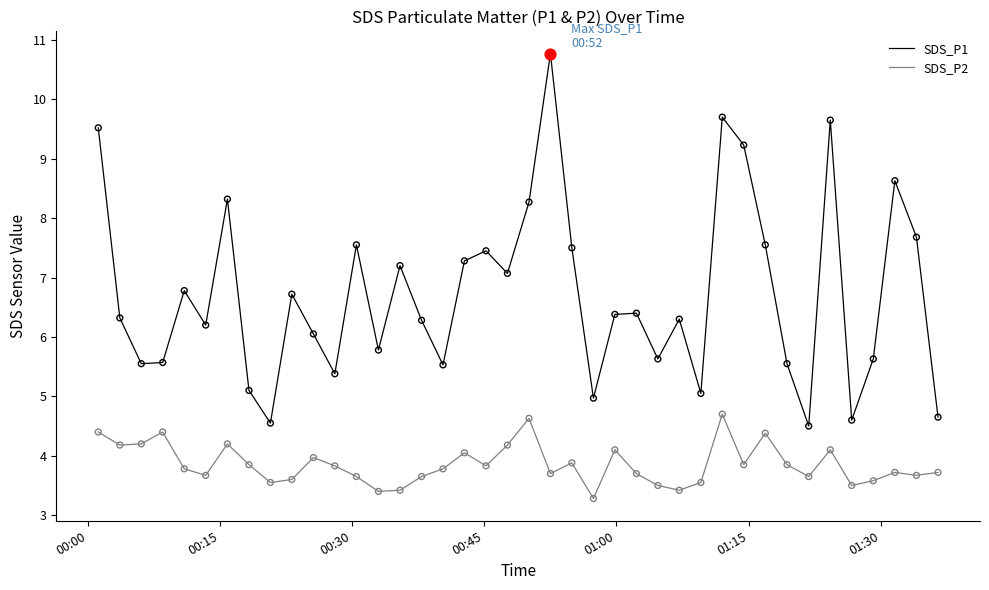

Which series has the largest total across all categories?

SDS_P1